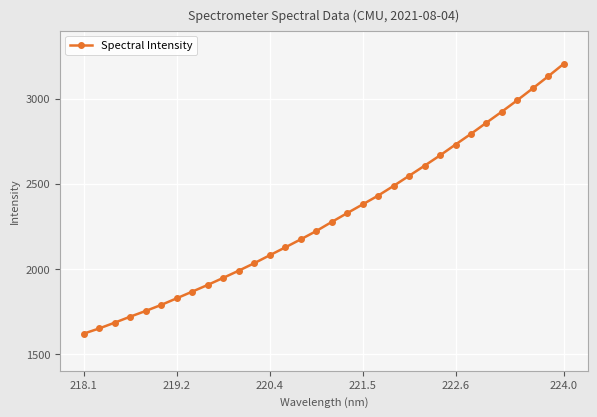

What is the sum of all values?

73787.0